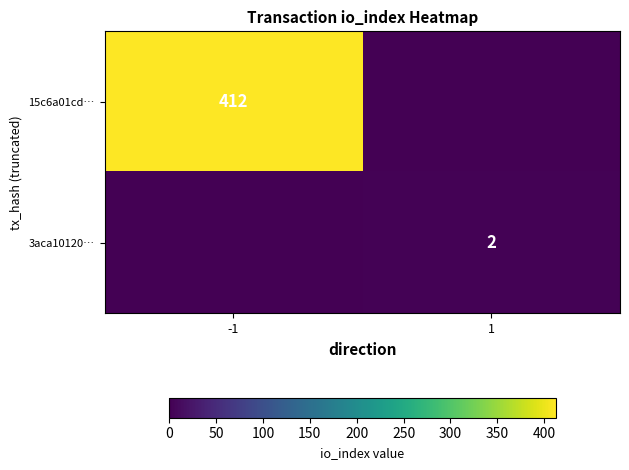

The value of 3aca10120… at 1 is 1. True or false?

False